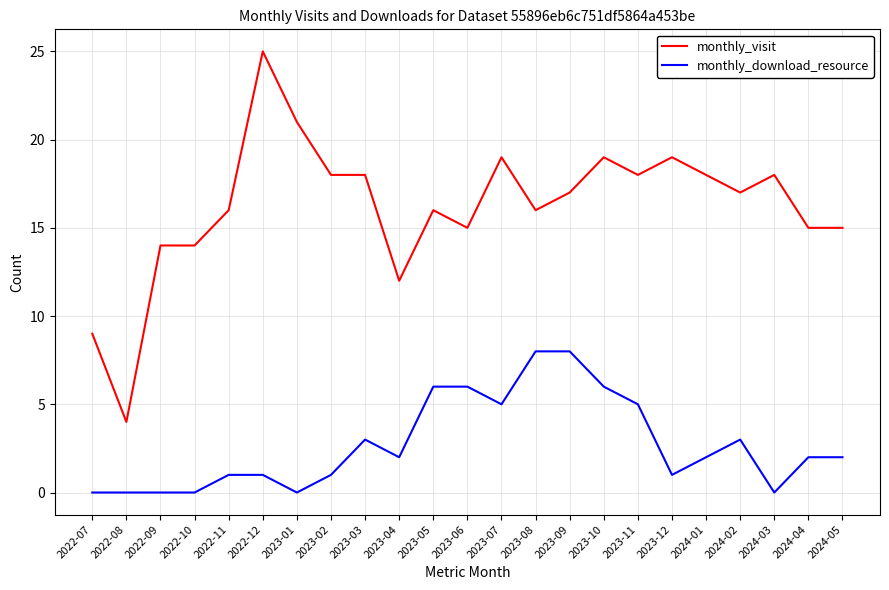

Which series has the largest range (max minus min)?

monthly_visit